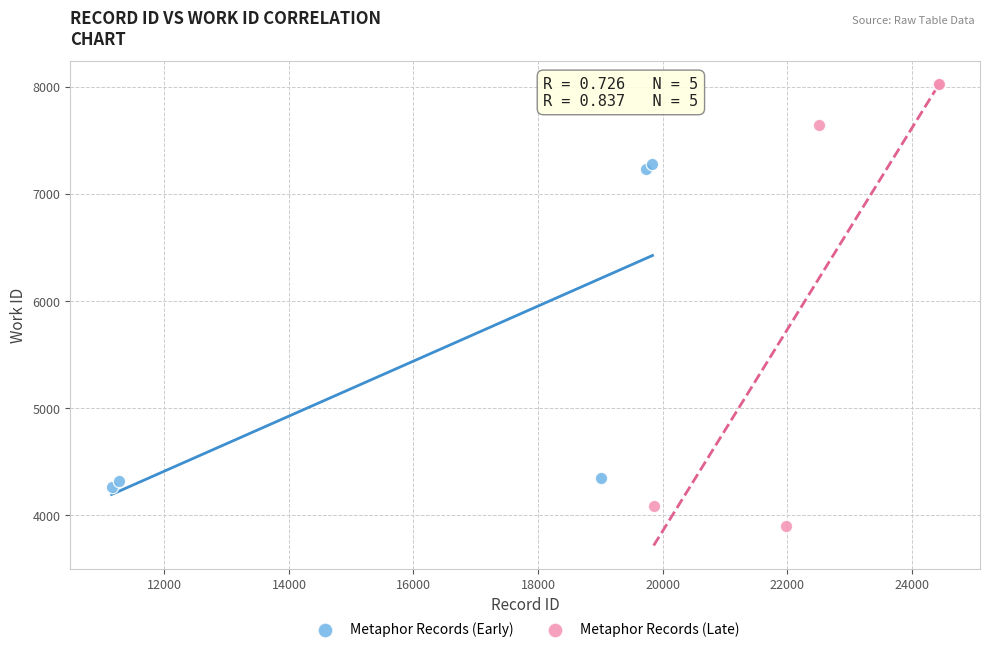

What are all the series names shown in the legend?

Metaphor Records (Early), Metaphor Records (Late)